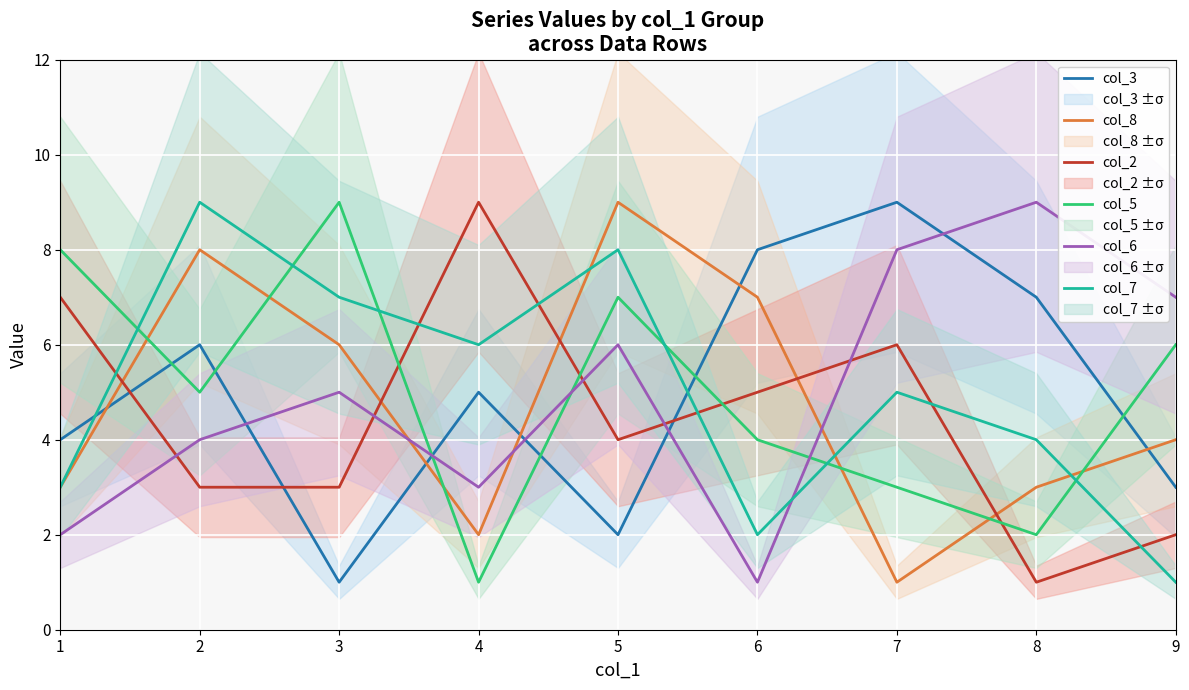

What is the value of the col_8 point at the 4th from the left?

2